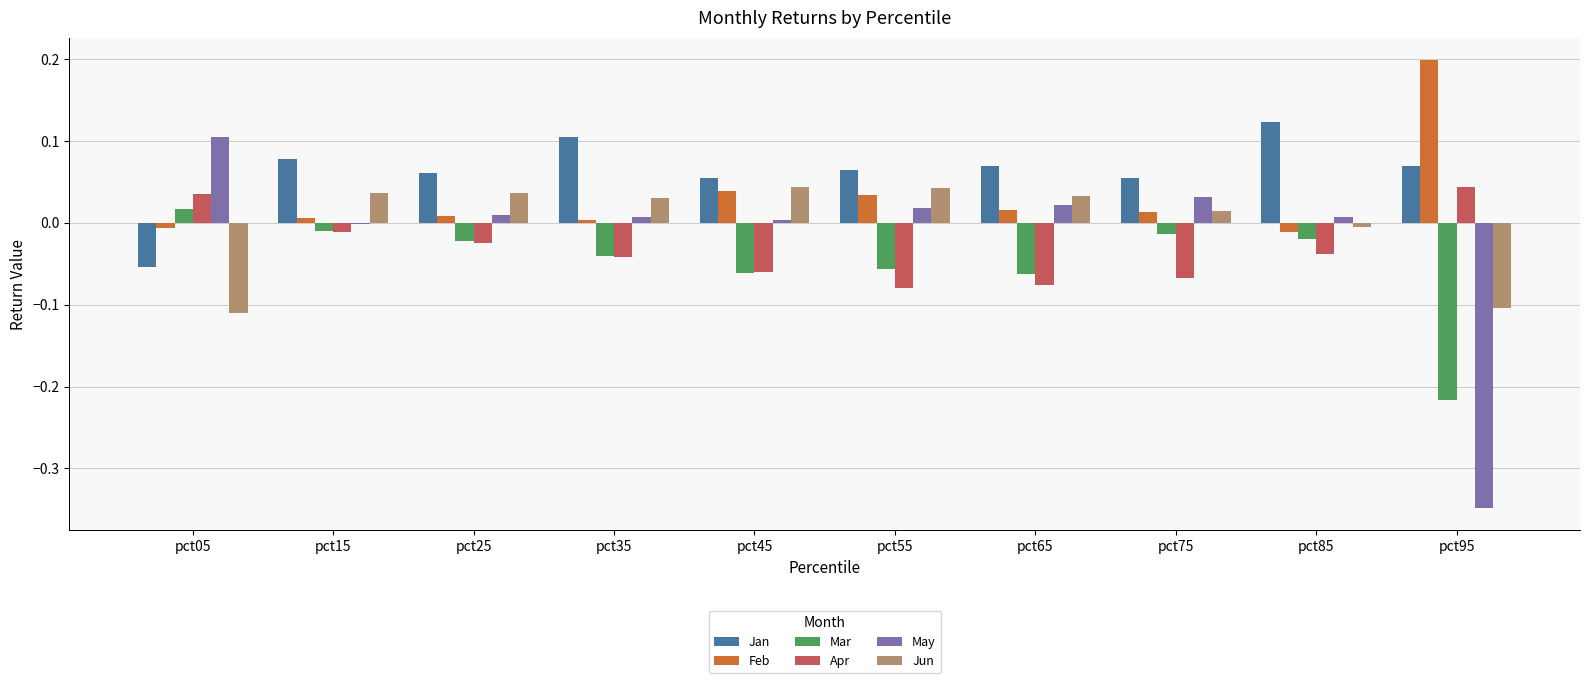

At which label does Feb reach its peak?

pct95